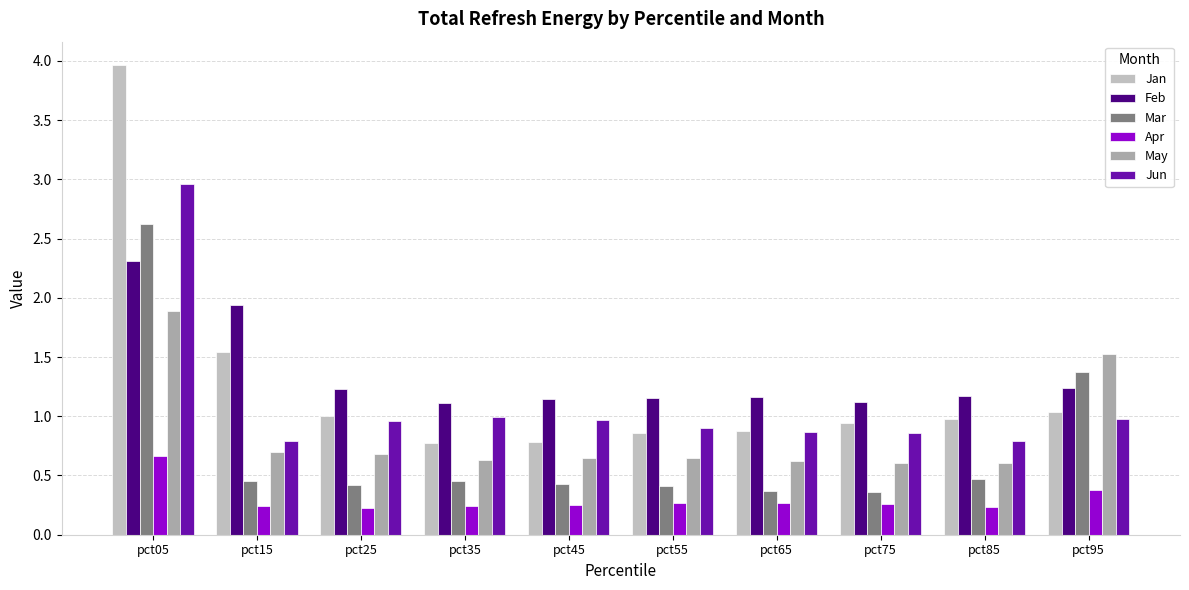

How many data points does each series have?

10